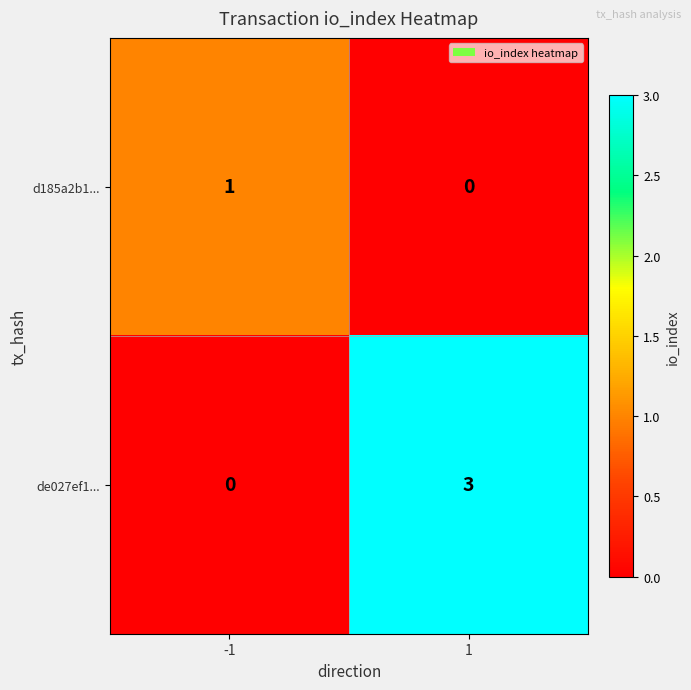

The value of d185a2b1... at -1 is 1. True or false?

True